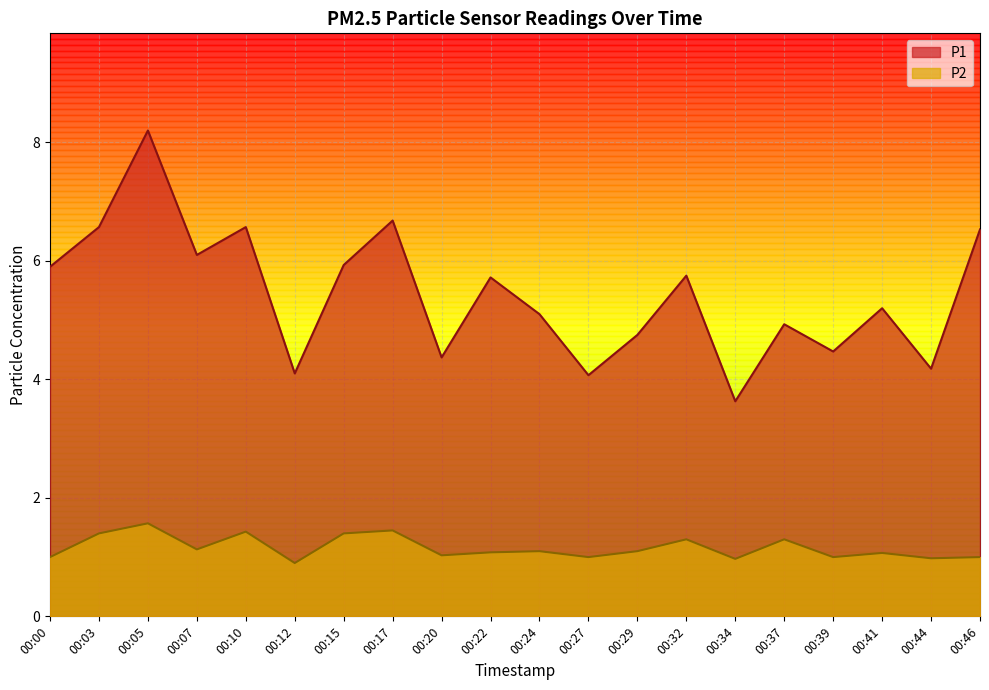

What is the highest value of the P1 series?

8.2